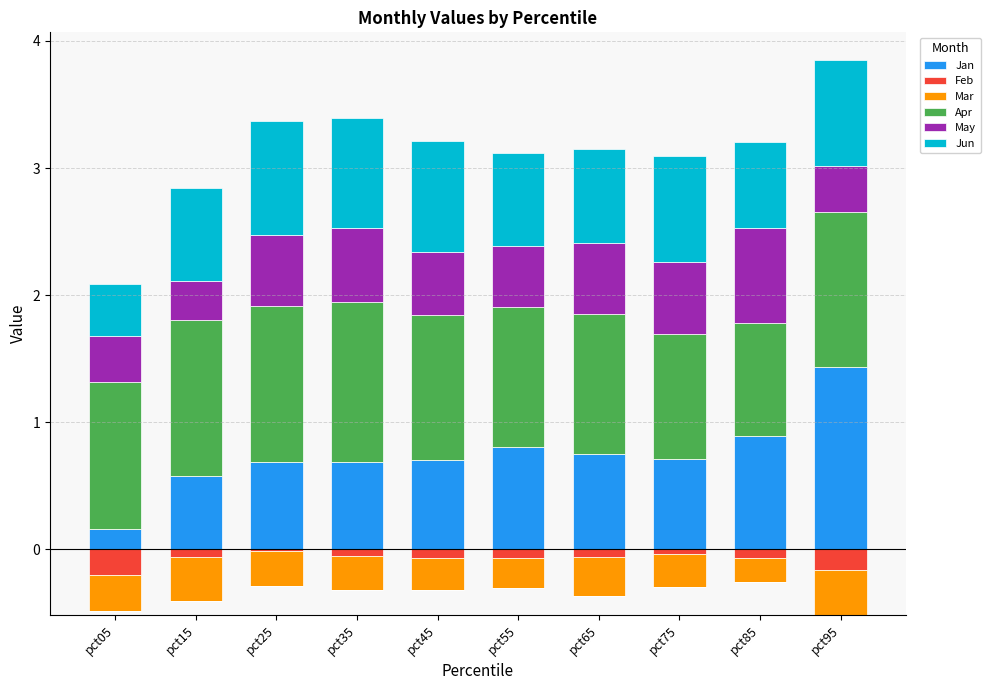

What is the sum of all Jan values?

7.4